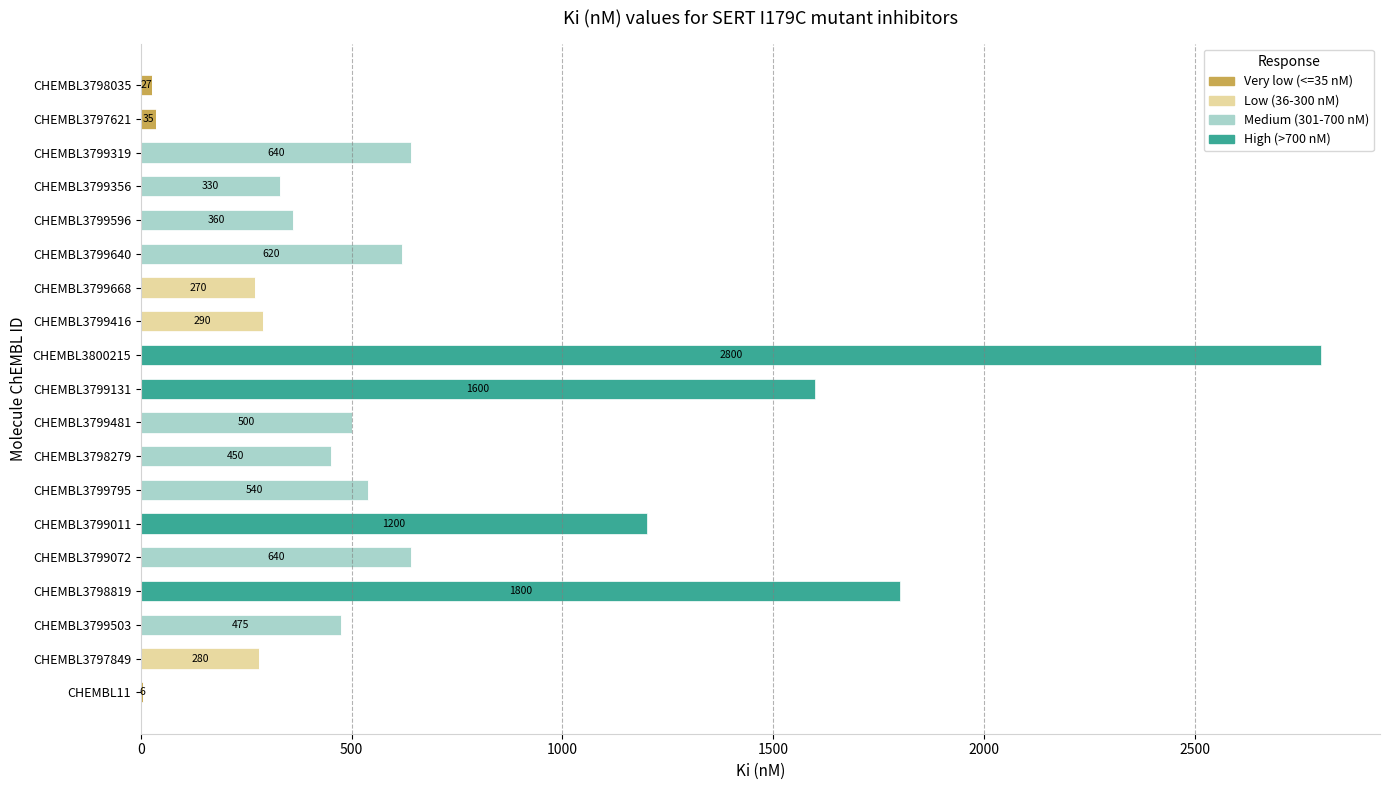

Is it true that Very low (<=35 nM) equals 0.0 at CHEMBL3799011?

True